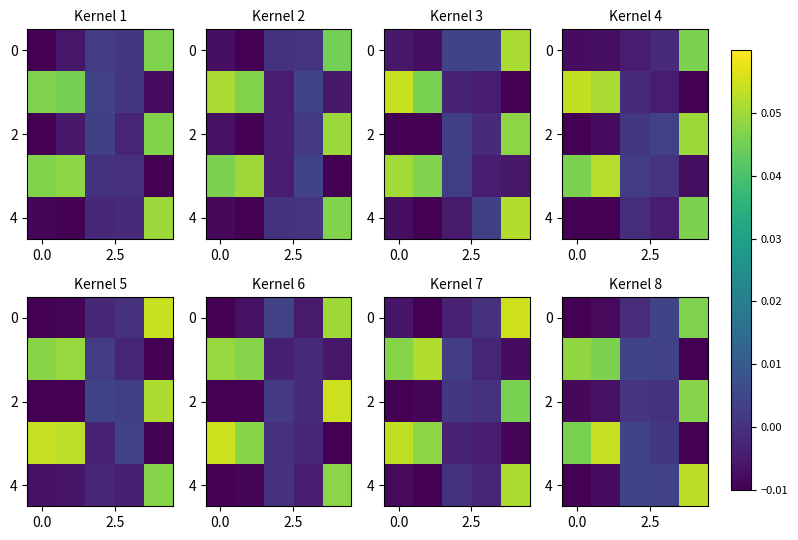

Between 0.0 and 4, which is larger?

4